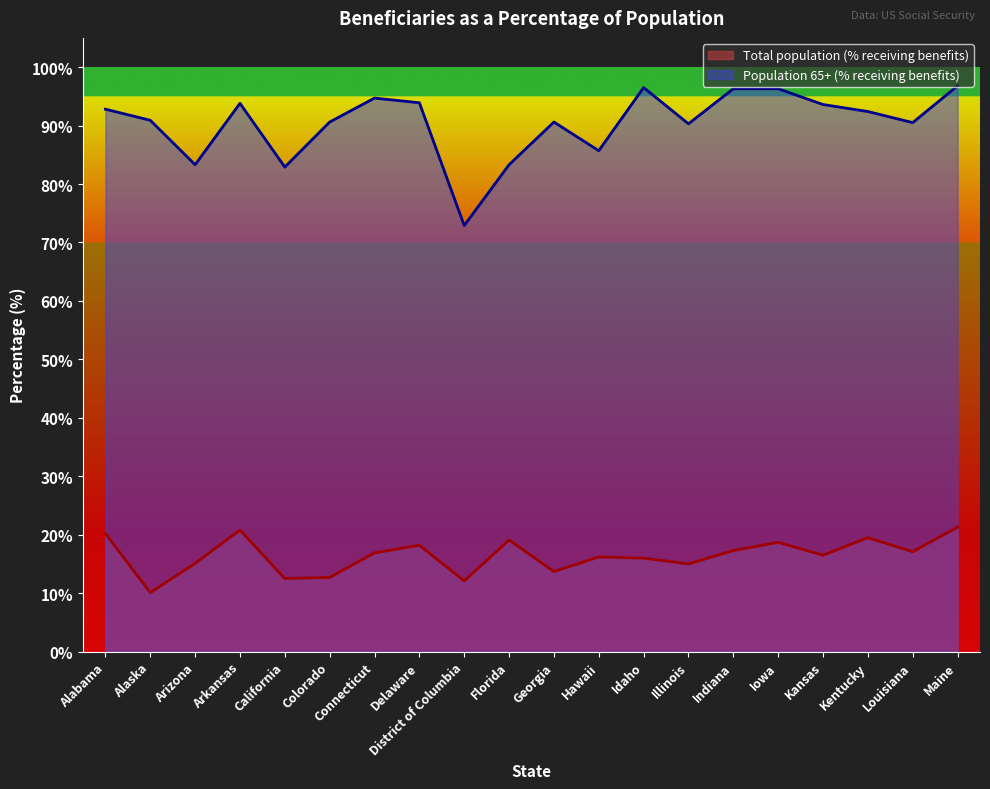

True or false: Population 65+ (% receiving benefits) and Total population (% receiving benefits) cross at least once.

False